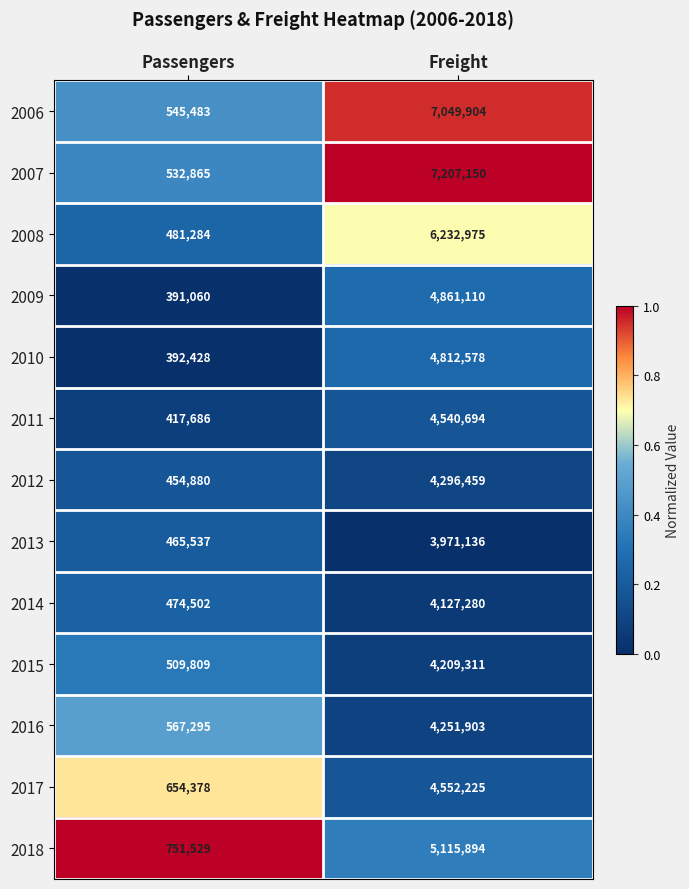

Read the 2013 value at Freight.

3971136